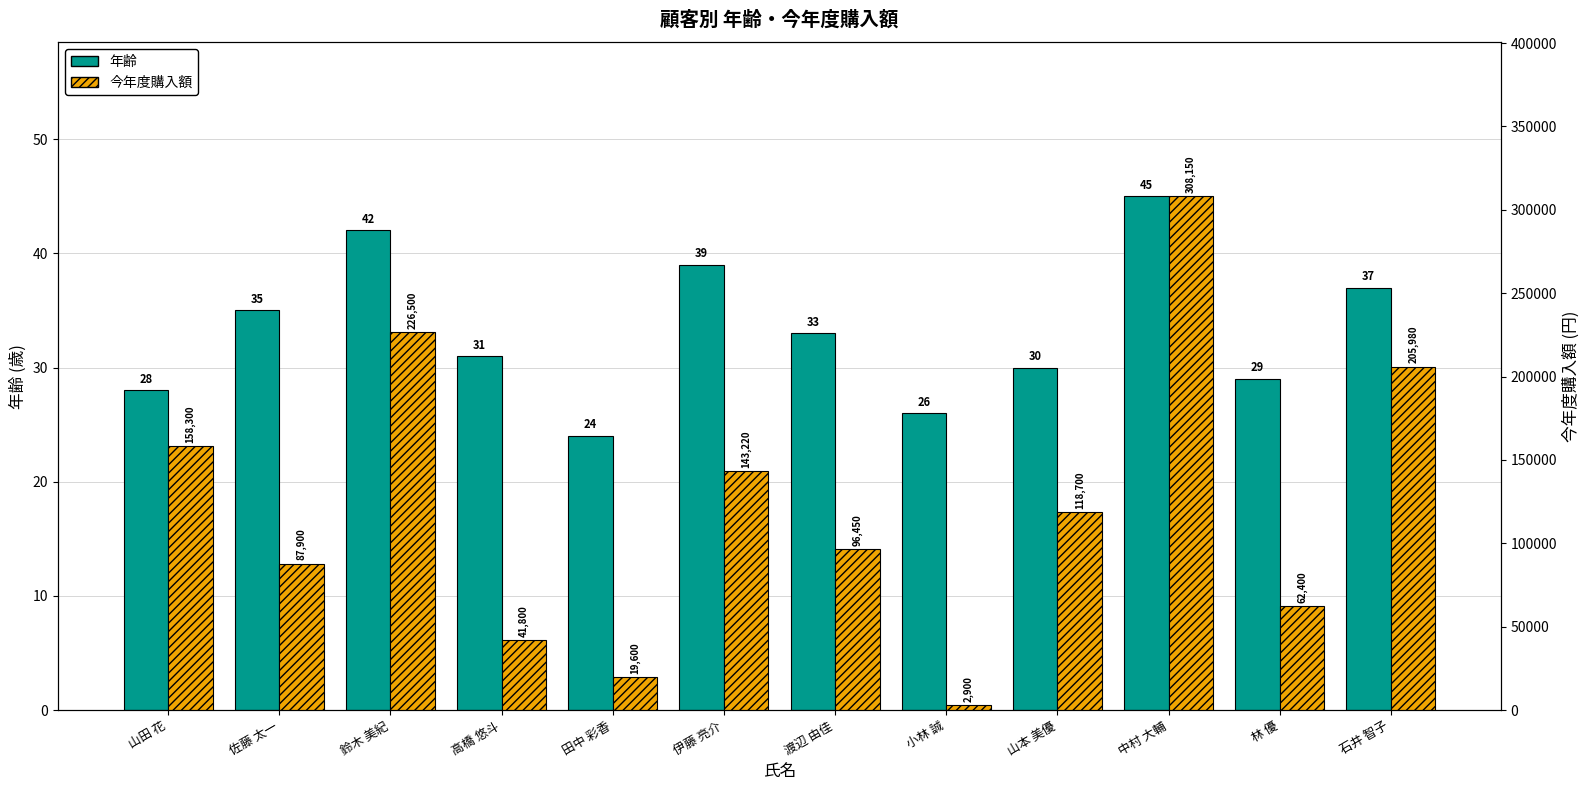

The 年齢 series shows 31 at 中村 大輔. True or false?

False